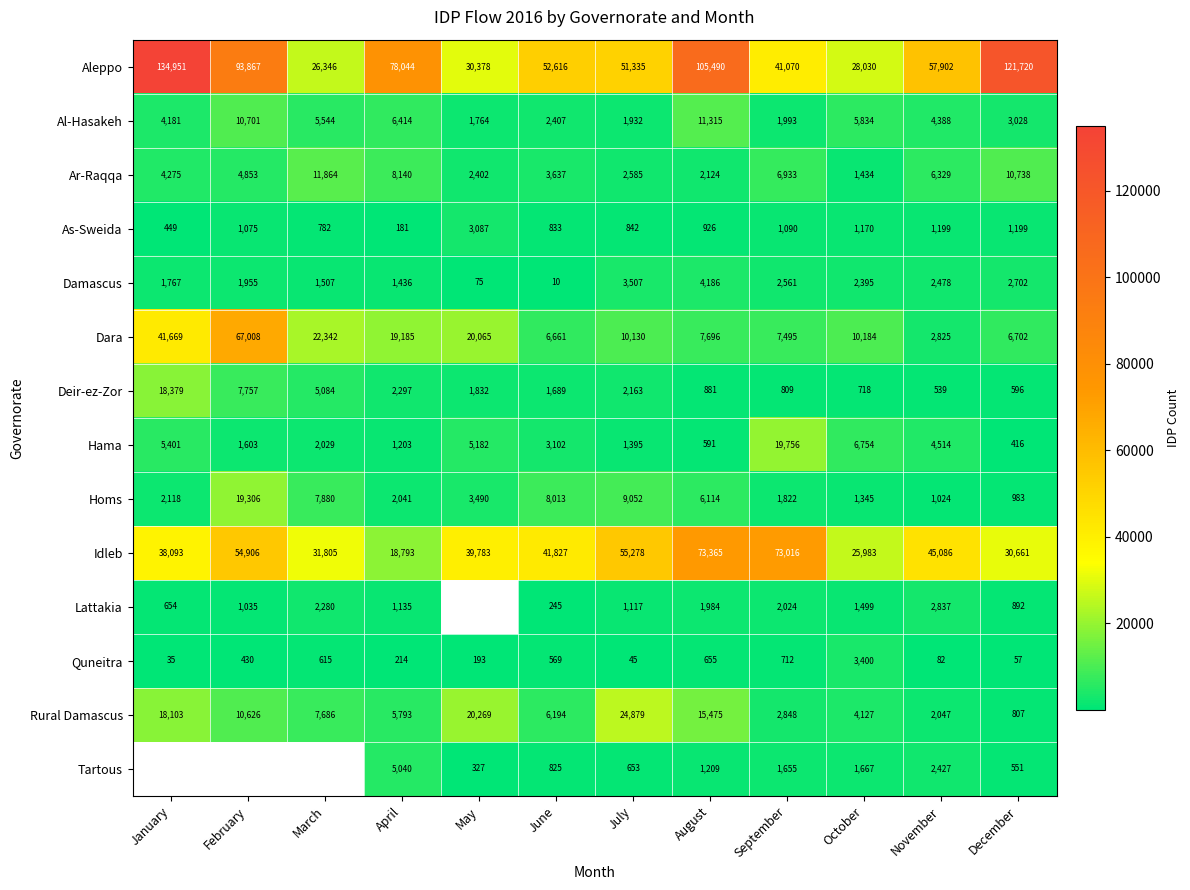

At which label does Dara reach its peak?

February